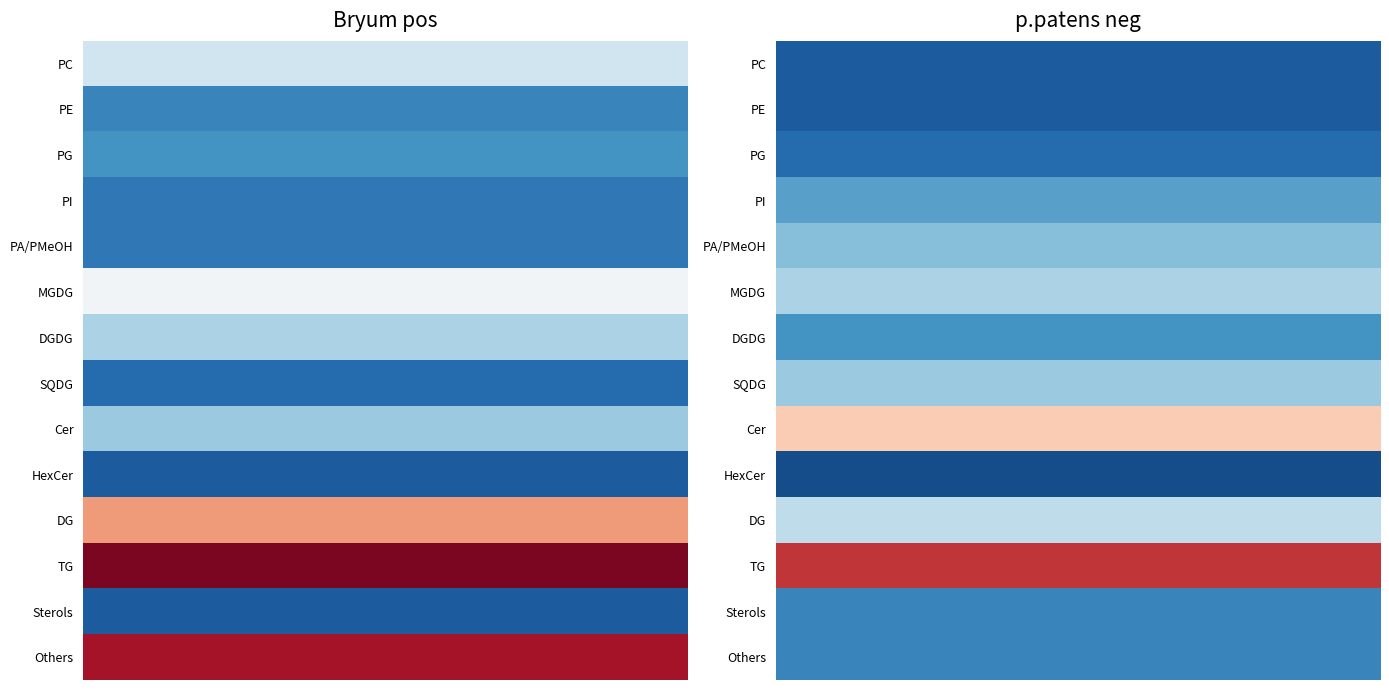

The SQDG series shows 4 at 0. True or false?

True